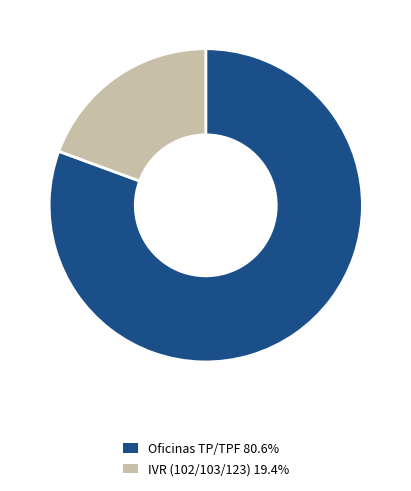

What is the ratio of the value at Oficinas TP/TPF 80.6% to the value at IVR (102/103/123) 19.4%?

4.2